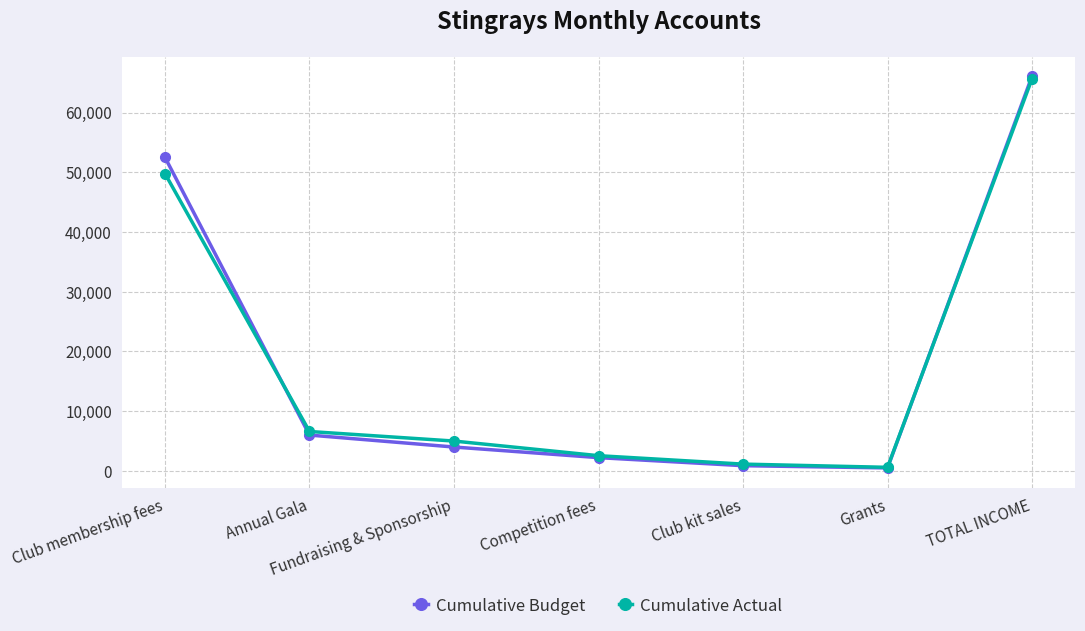

Reading right to left, what are all the values shown in this chart?

Cumulative Budget: 66100	500	875	2225	4000	6000	52500
Cumulative Actual: 65670	600	1140	2550	5000	6600	49780